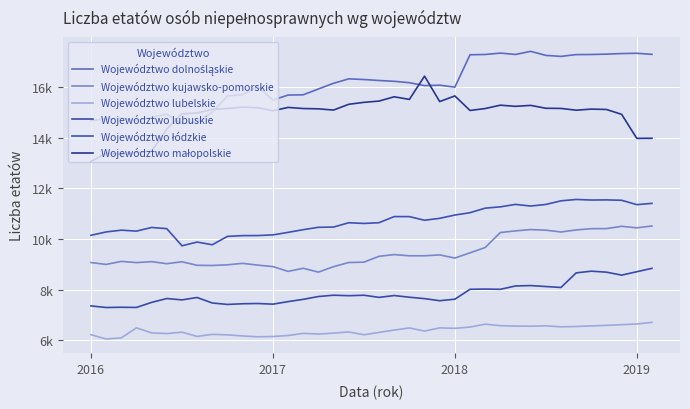

Rank the series by their maximum value, from highest to lowest.

Województwo dolnośląskie, Województwo małopolskie, Województwo łódzkie, Województwo kujawsko-pomorskie, Województwo lubuskie, Województwo lubelskie